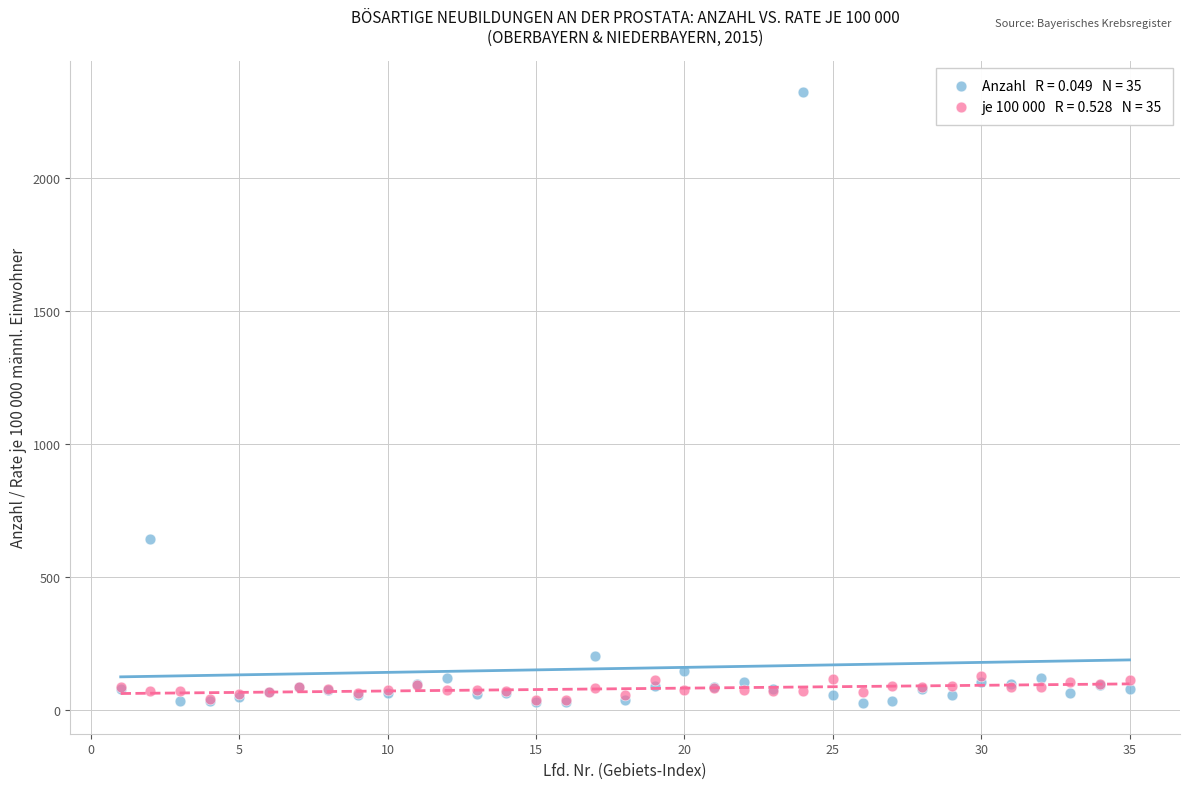

Across all series, what Y value is closest to 1175?

641.0